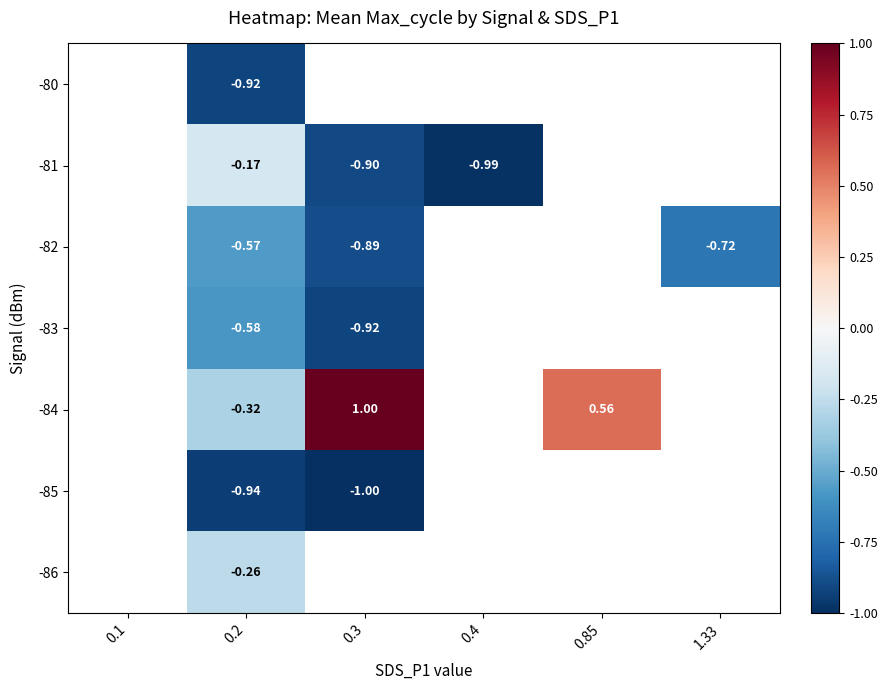

Is the value of -81 at 0.4 greater than the value of -82 at 0.2?

No